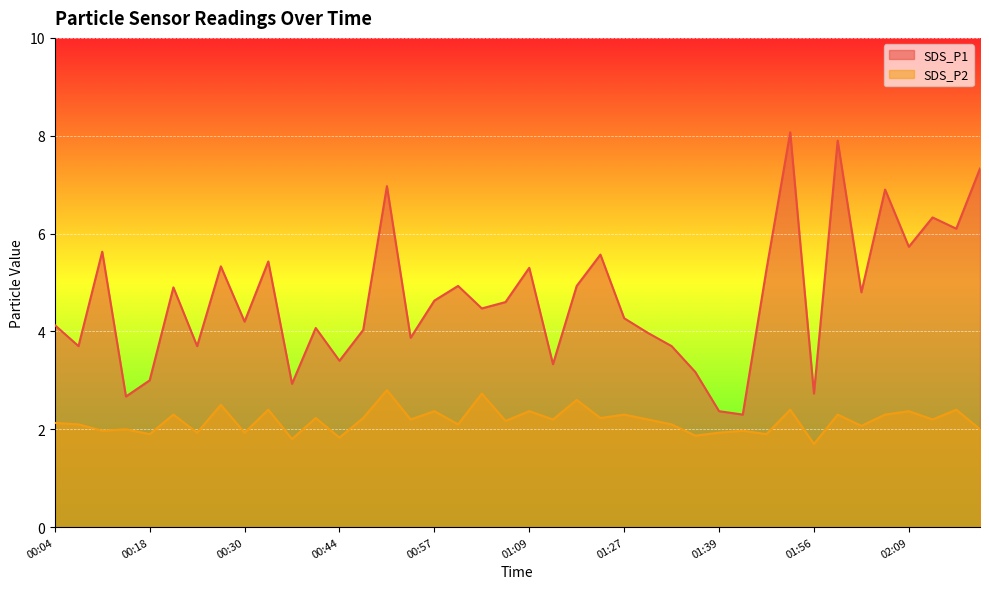

Between 00:24 and 02:19, which series saw the biggest shift?

SDS_P1